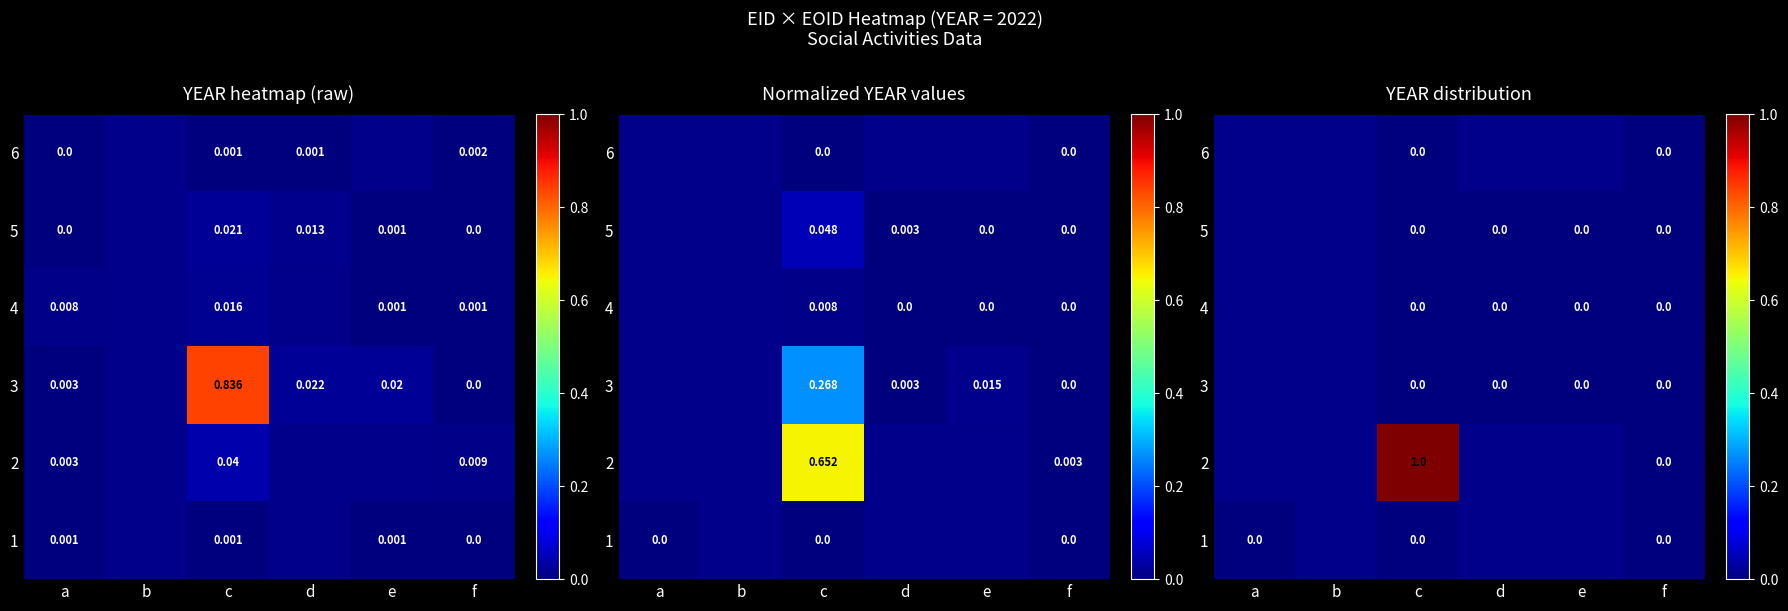

What is the maximum value shown in the chart?

1